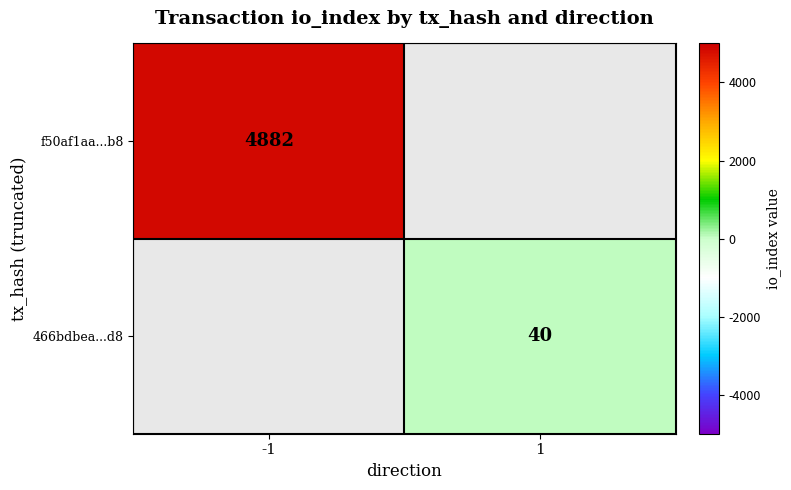

Is it true that f50af1aa...b8 equals 4882 at -1?

True